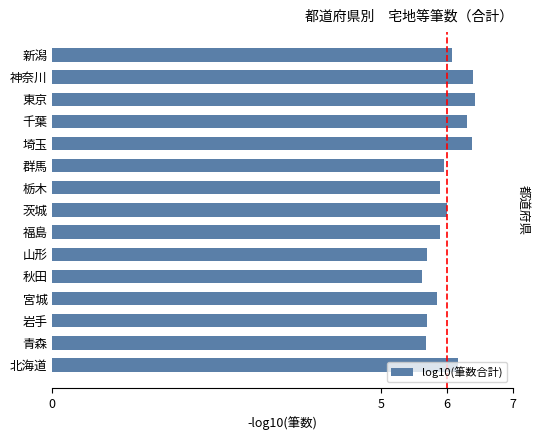

At which category does the chart reach its minimum across all series?

秋田